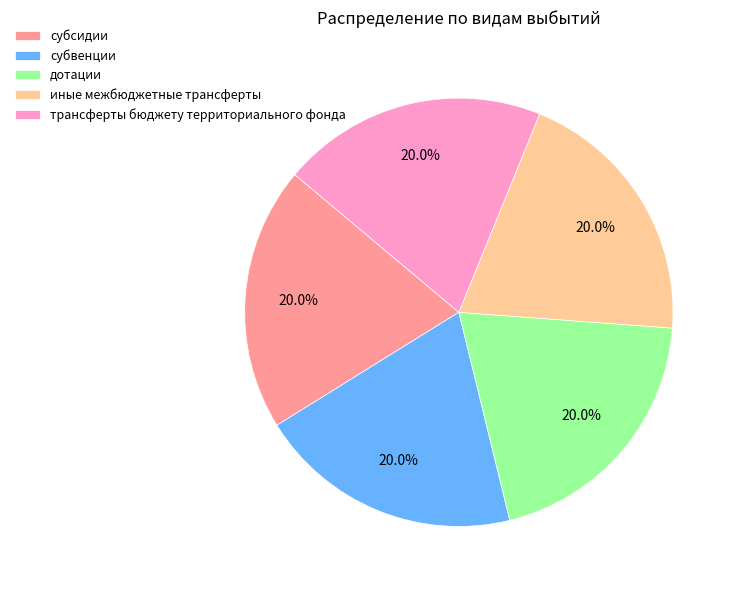

True or false: субсидии accounts for 30% of the total.

False